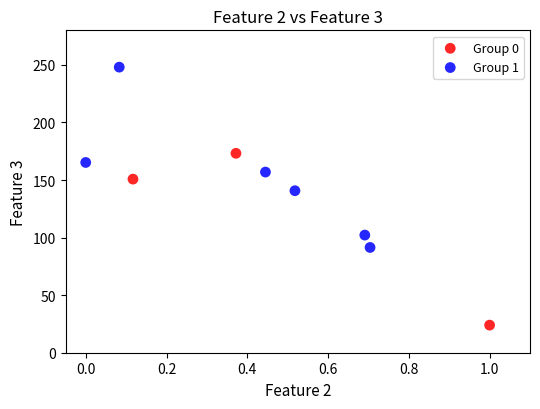

Which series has the widest spread of Y values?

Group 1